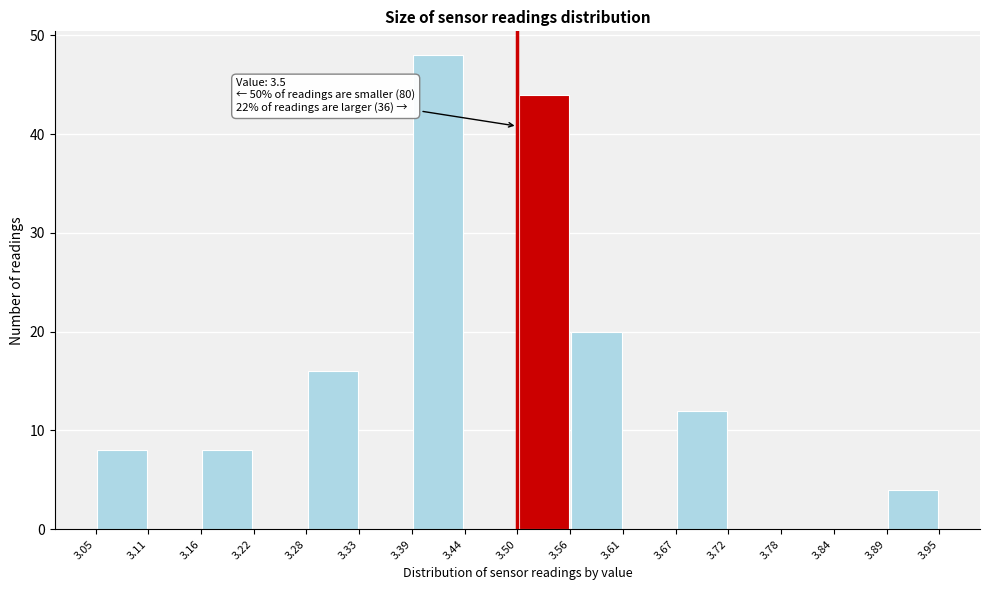

Over which range of the x-axis is the bar tallest?

3.39 to 3.44